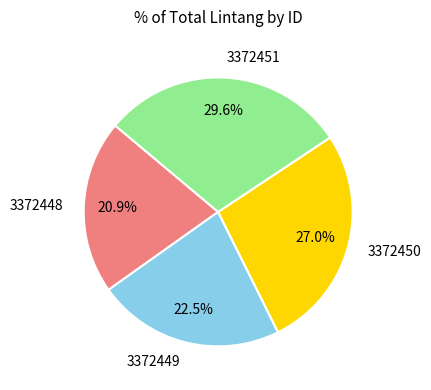

How many segments does this pie chart have?

4